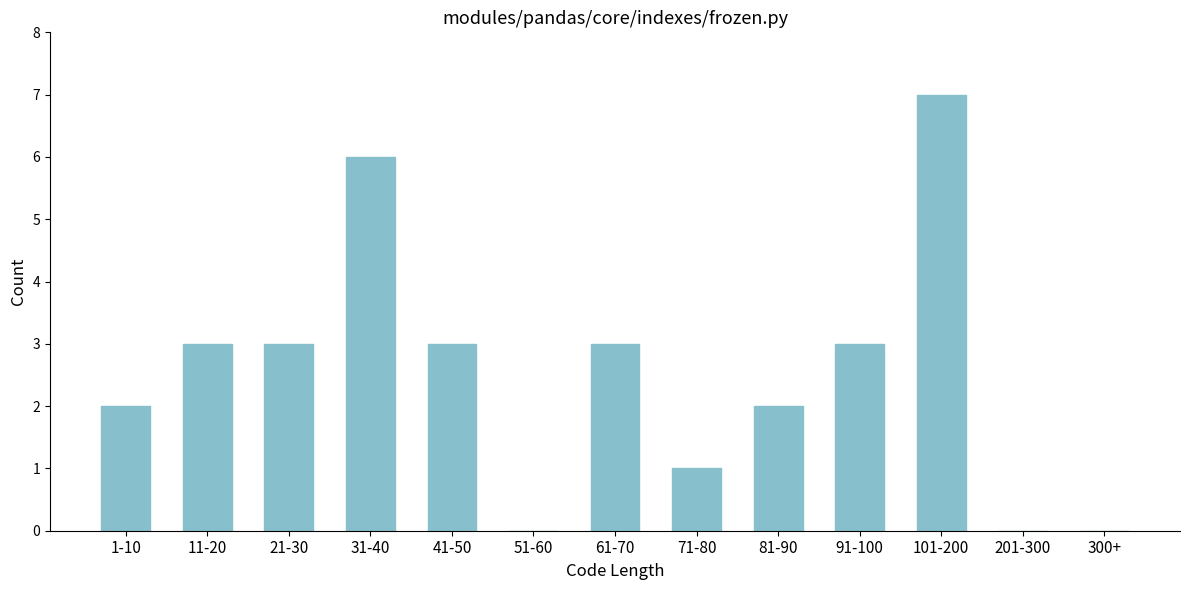

Reading left to right, what are all the values shown in this chart?

1-10=2	11-20=3	21-30=3	31-40=6	41-50=3	51-60=0	61-70=3	71-80=1	81-90=2	91-100=3	101-200=7	201-300=0	300+=0